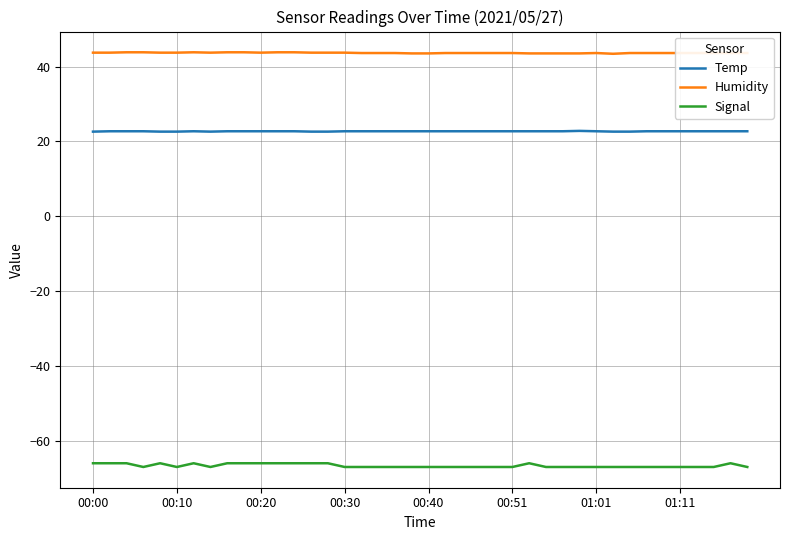

True or false: Signal and Temp intersect in this chart.

False